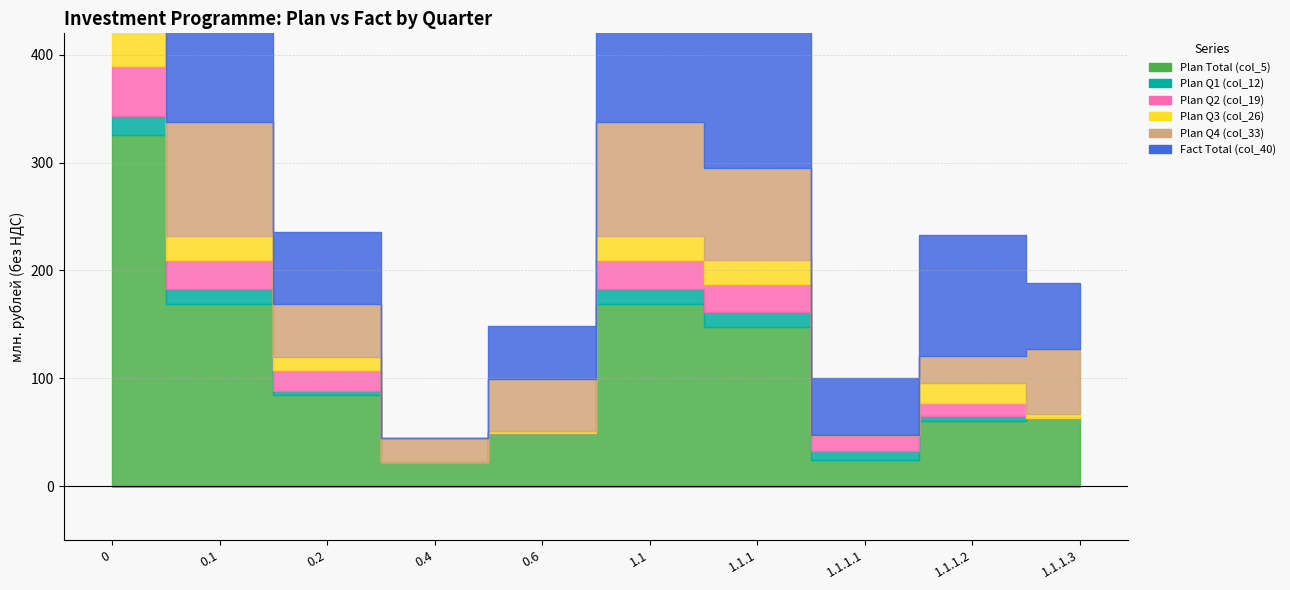

What is the label of the 1st point from the right?

1.1.1.3